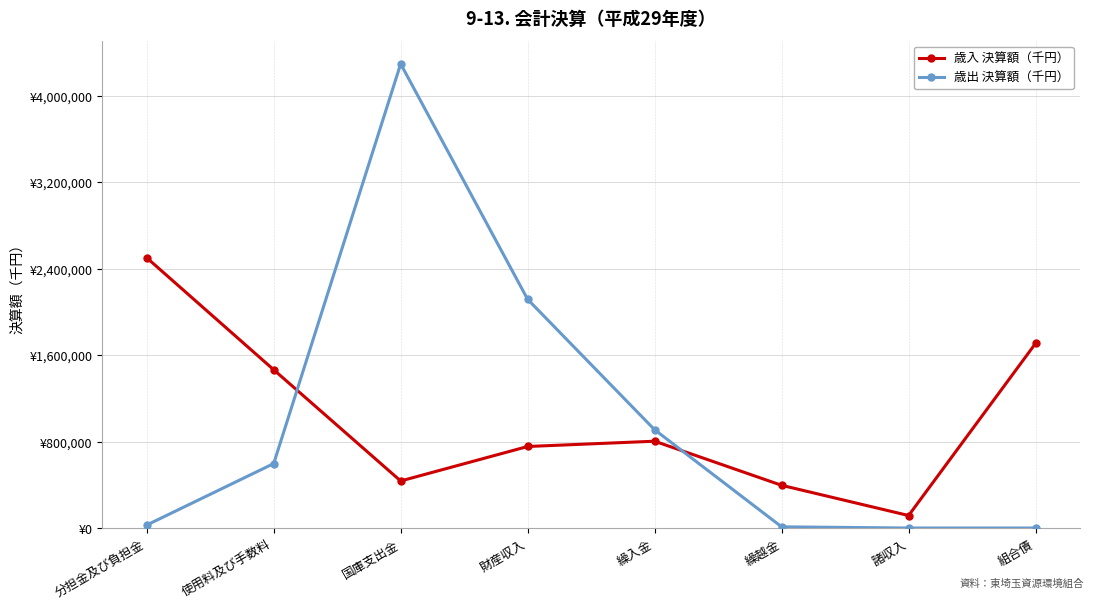

What are all the series names shown in the legend?

歳入 決算額（千円）, 歳出 決算額（千円）